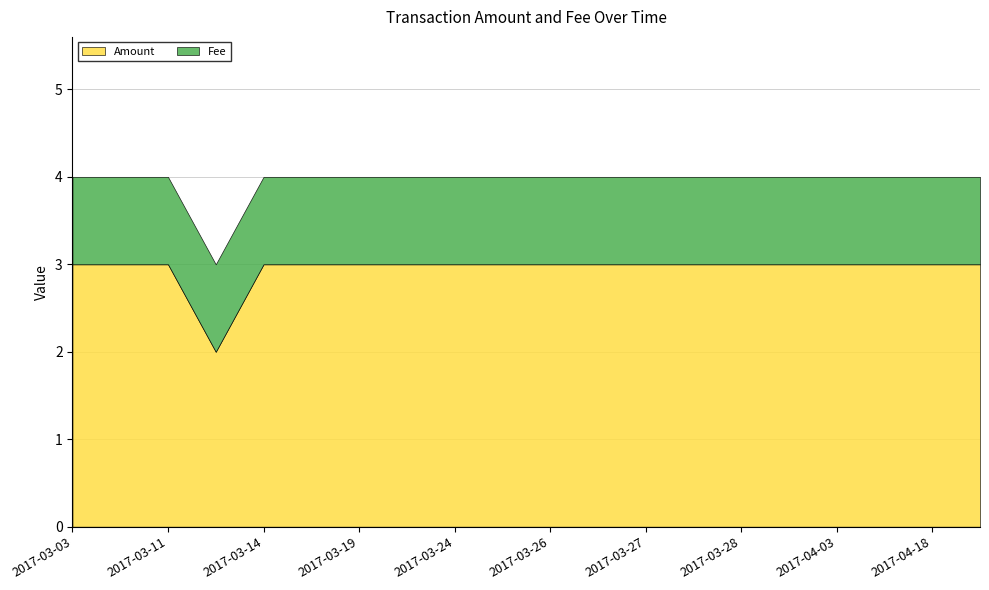

The Amount series shows 4.3 at 2017-03-03. True or false?

False